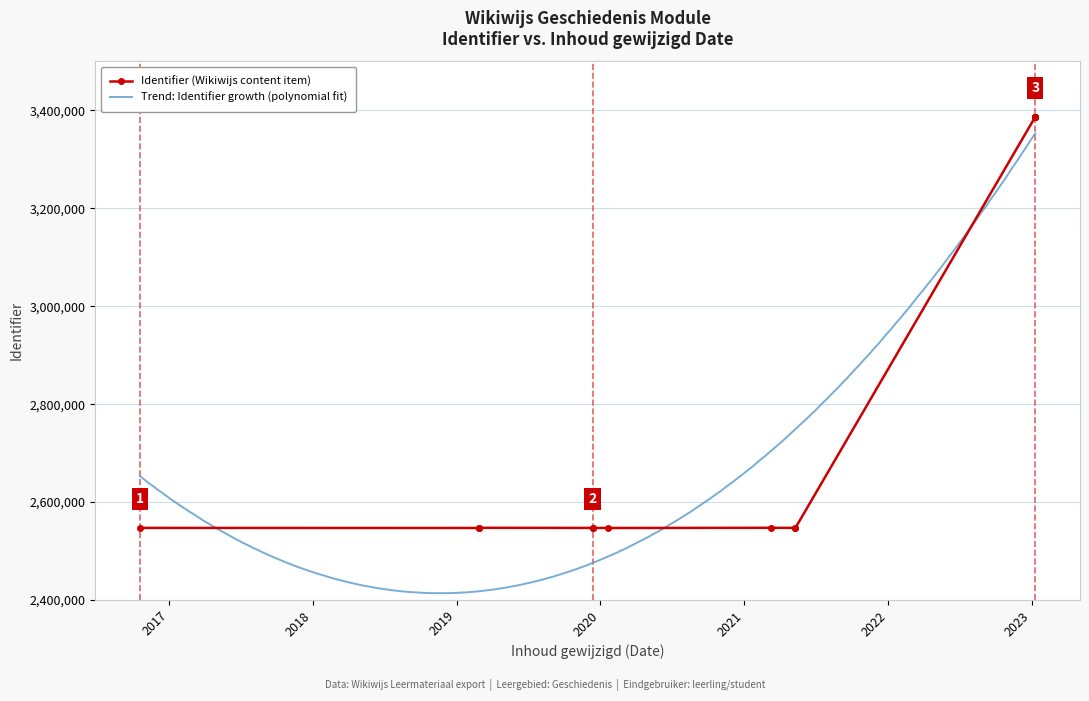

The value at 2021-05-11 is 3465460. True or false?

False